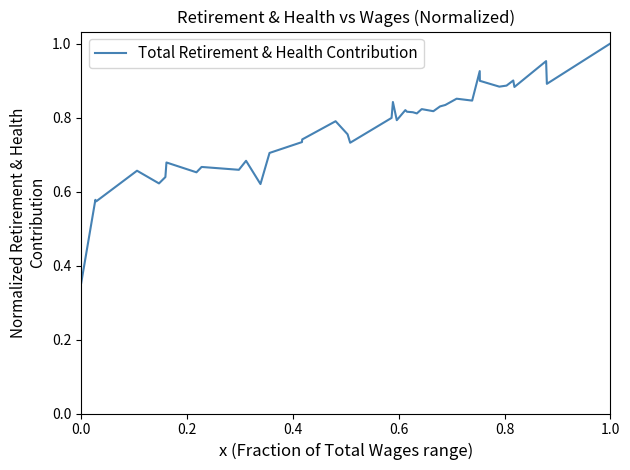

Does the chart have visible grid lines?

No